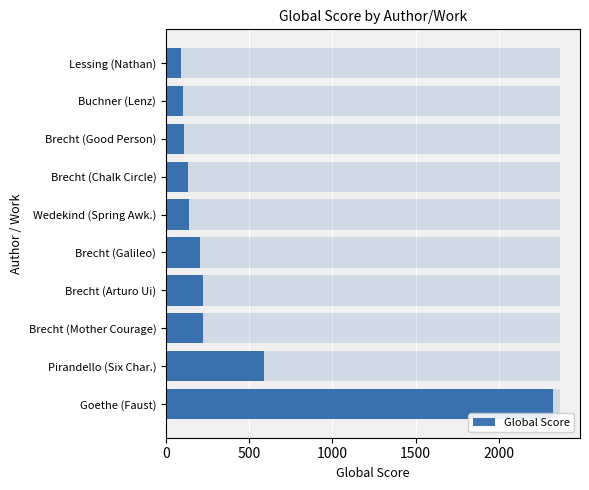

The value at 1500 is 93. True or false?

False